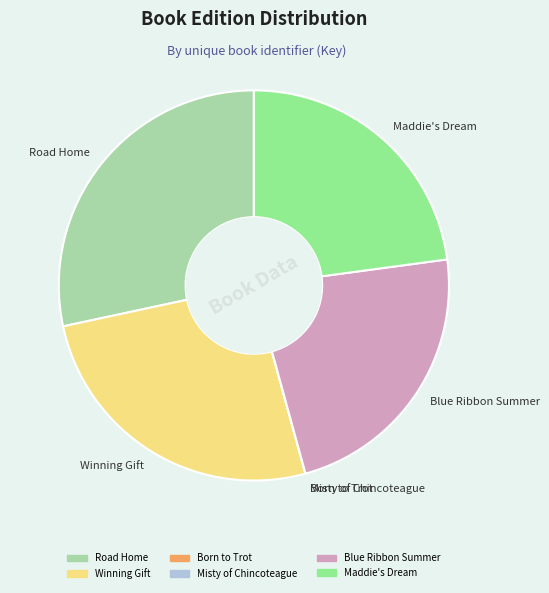

Does Blue Ribbon Summer represent more than half of the total?

No